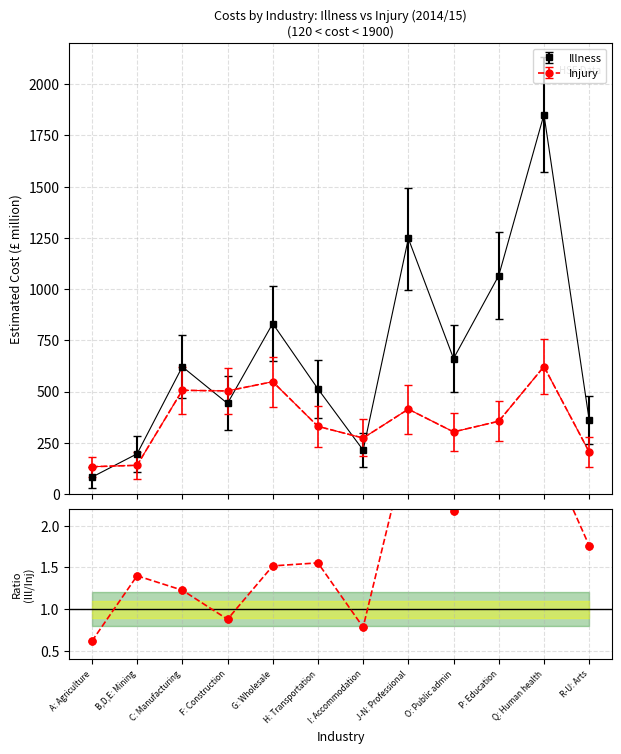

What is the label of the 5th point from the right?

J-N: Professional